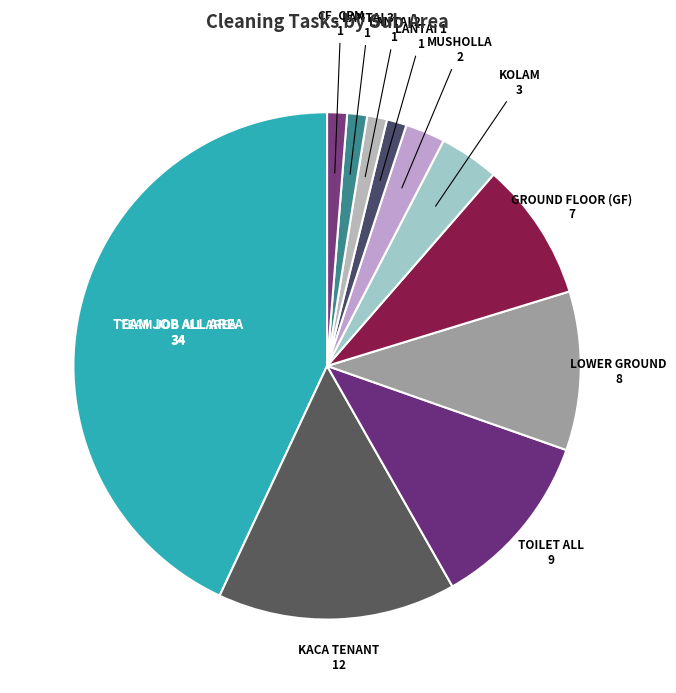

To the nearest percent, what is the difference between the largest and smallest slice percentages?

42%